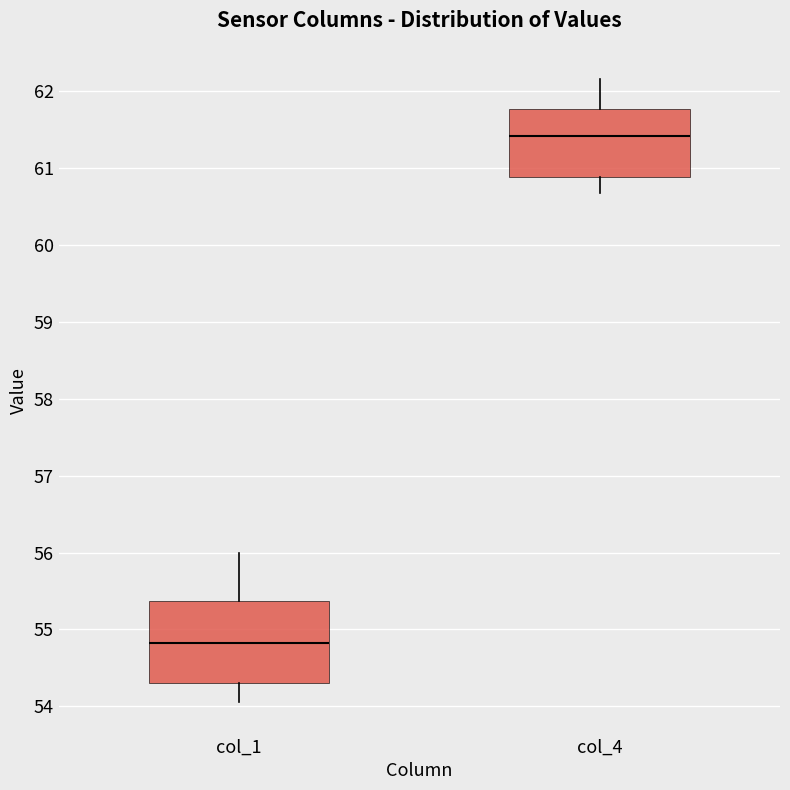

Which box has the lowest median line?

col_1